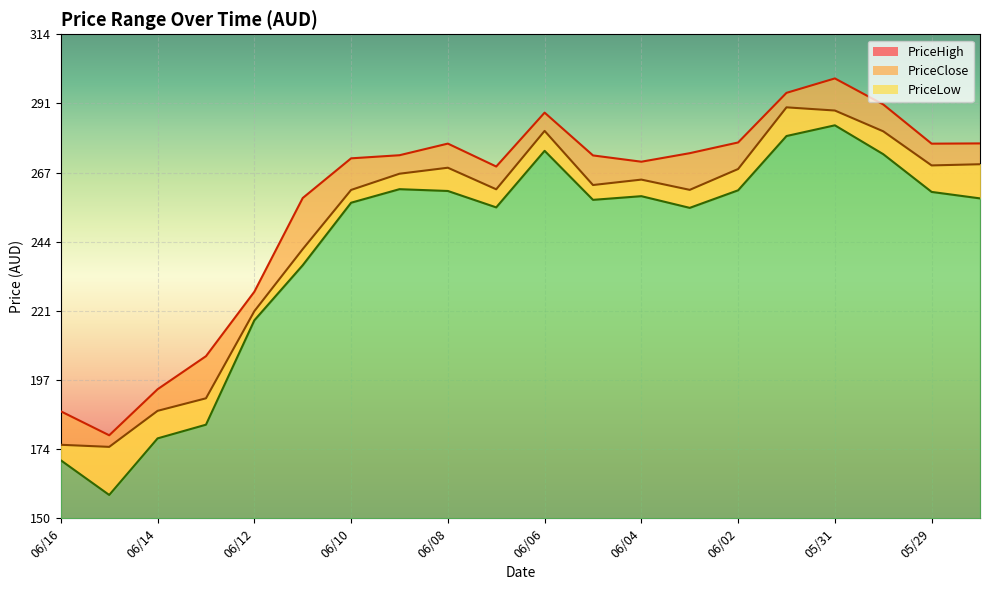

True or false: PriceClose and PriceHigh intersect in this chart.

False